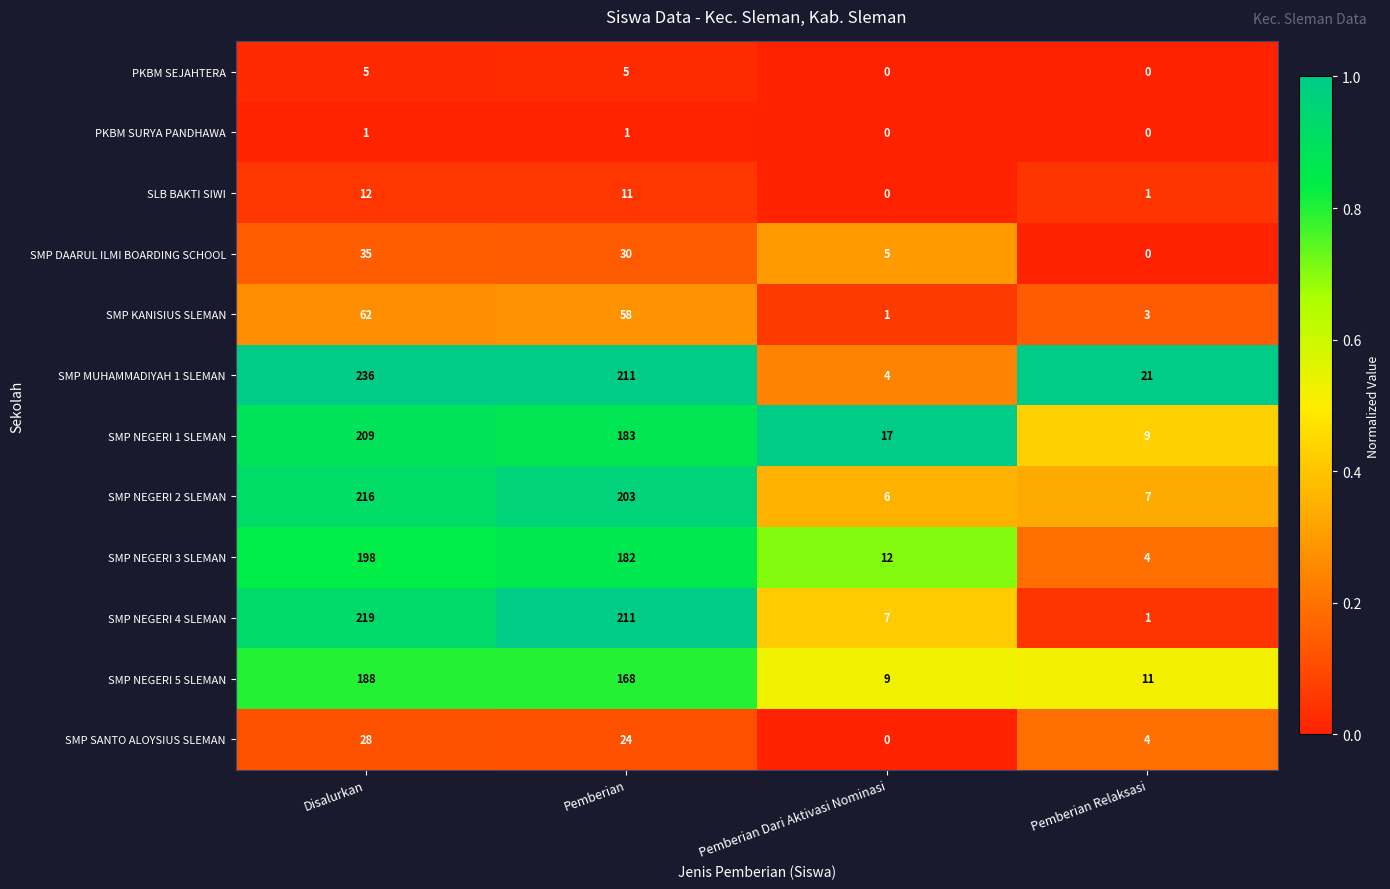

What is the sum of the SMP NEGERI 5 SLEMAN values at Pemberian Dari Aktivasi Nominasi and Disalurkan?

197